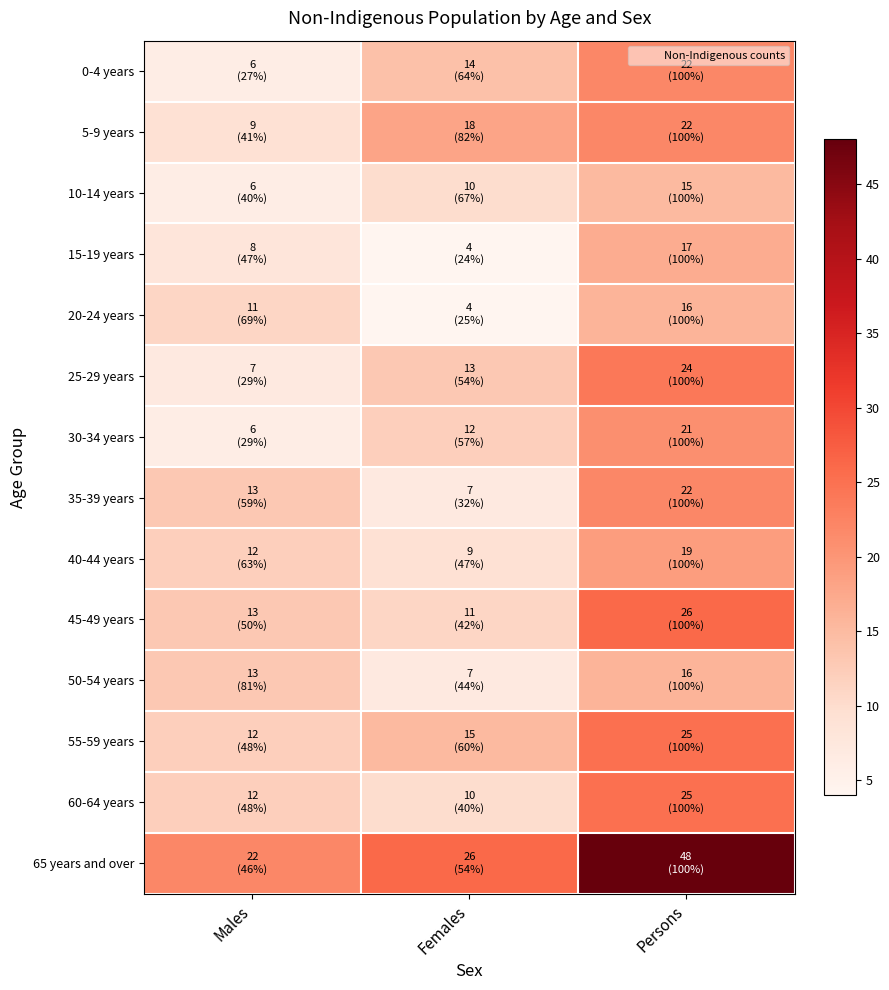

At which category is the sum across all series the highest?

Persons